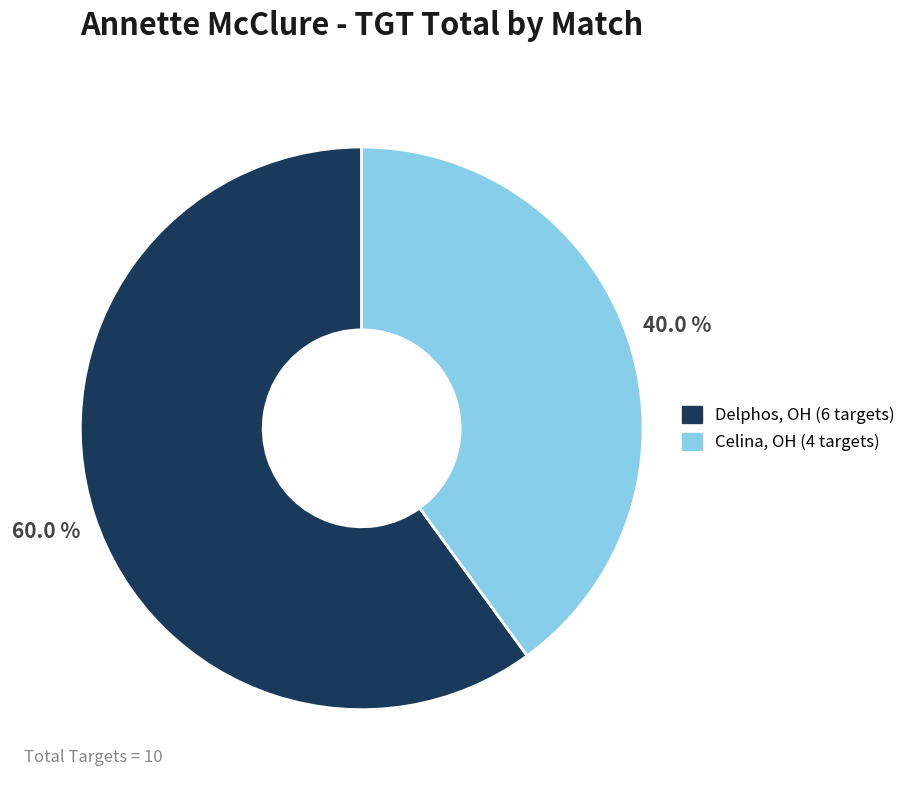

How many segments does this pie chart have?

2